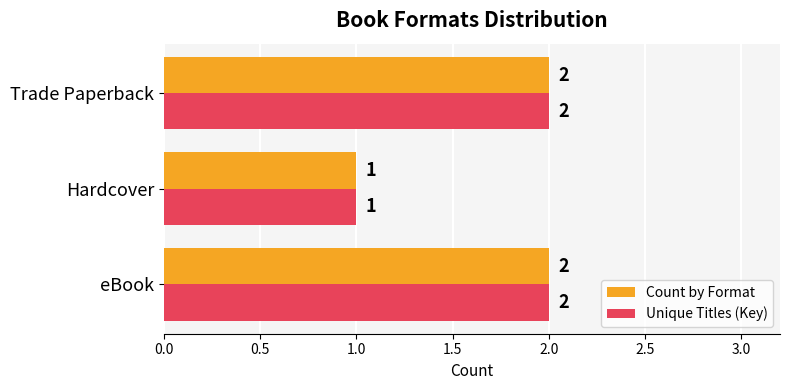

The Count by Format series shows 3 at eBook. True or false?

False